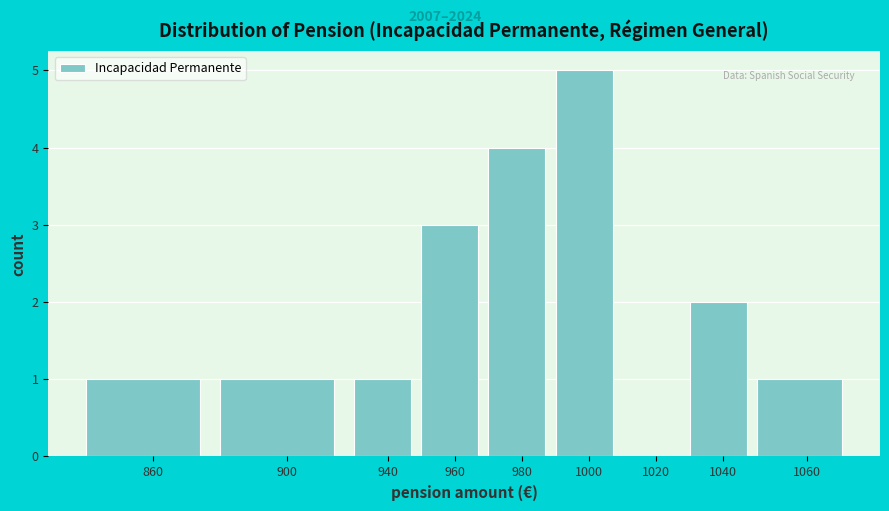

Reading left to right, transcribe all the data shown in this chart.

860=1	900=1	940=1	960=3	980=4	1000=5	1020=0	1040=2	1060=1